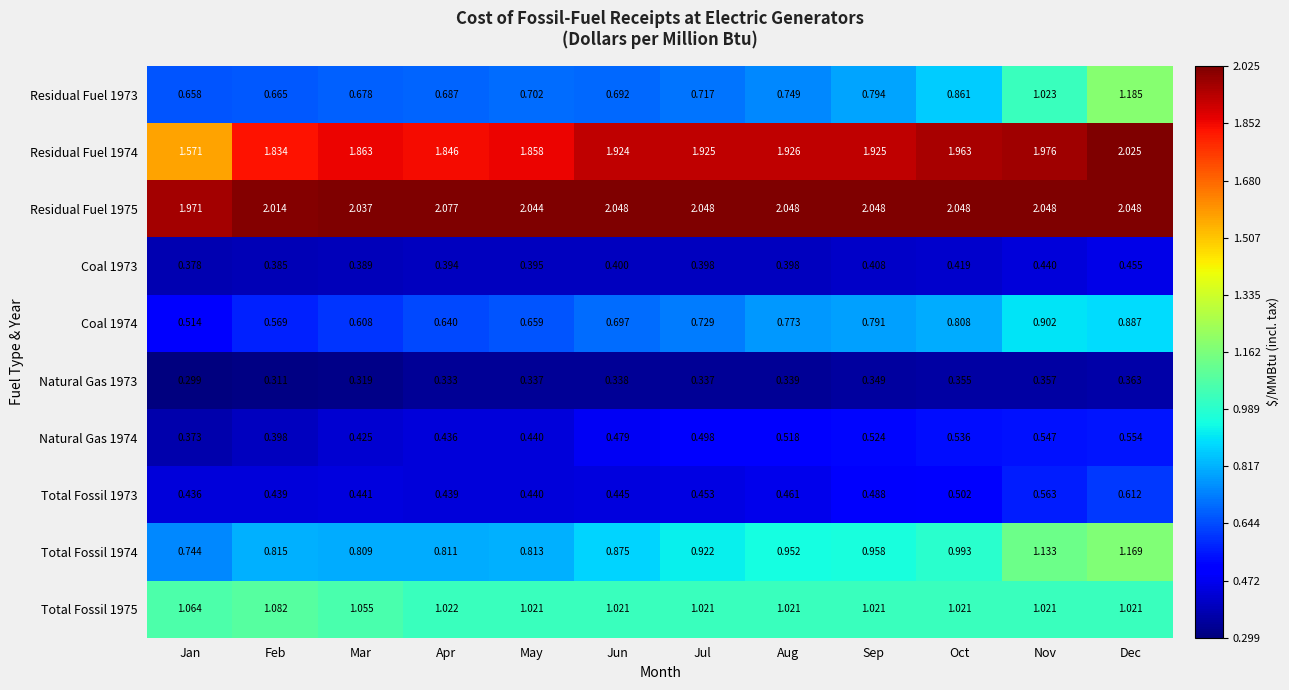

Rank the categories by Coal 1974 value from lowest to highest.

Jan, Feb, Mar, Apr, May, Jun, Jul, Aug, Sep, Oct, Dec, Nov